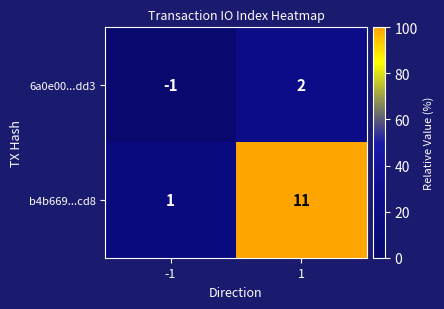

At 1, list the series in order from largest to smallest.

b4b669...cd8, 6a0e00...dd3